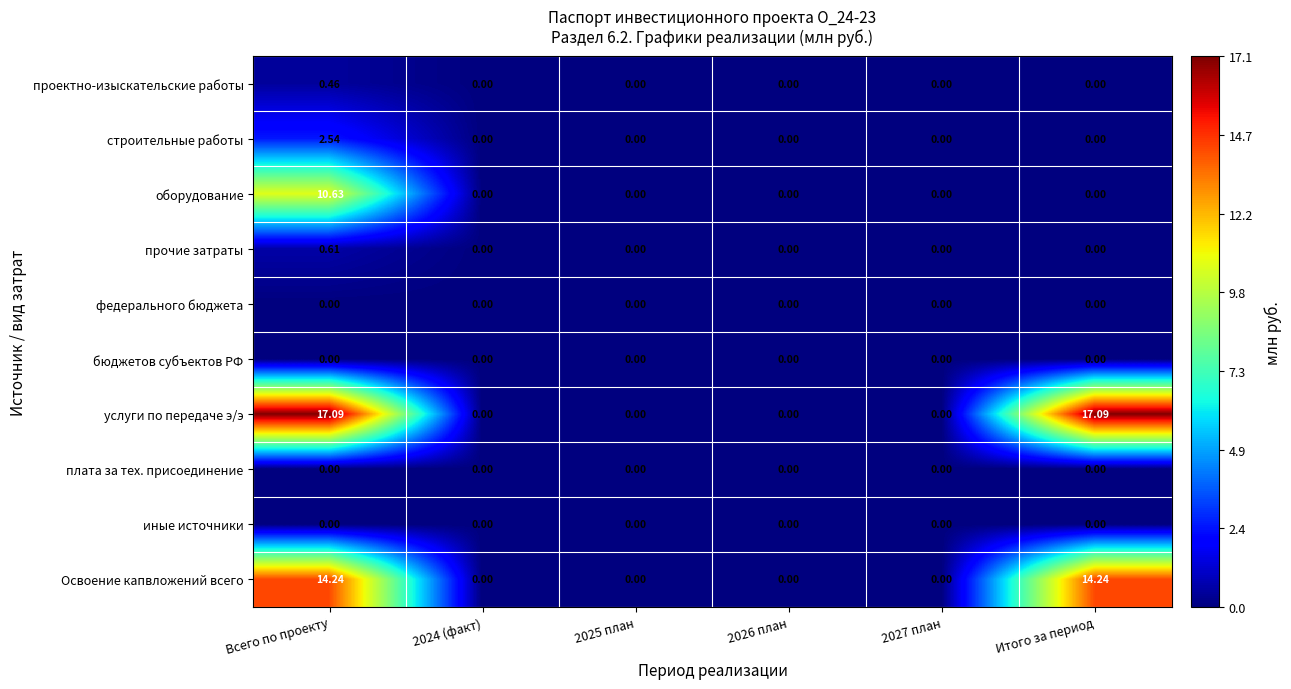

Which series has the largest total across all categories?

услуги по передаче э/э